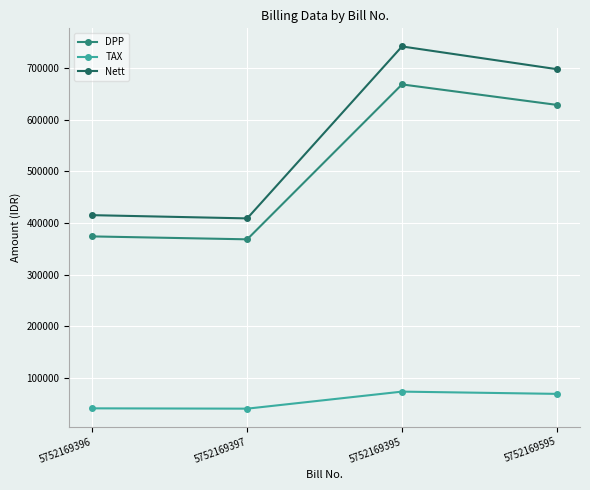

Where is the first local minimum for TAX?

5752169397